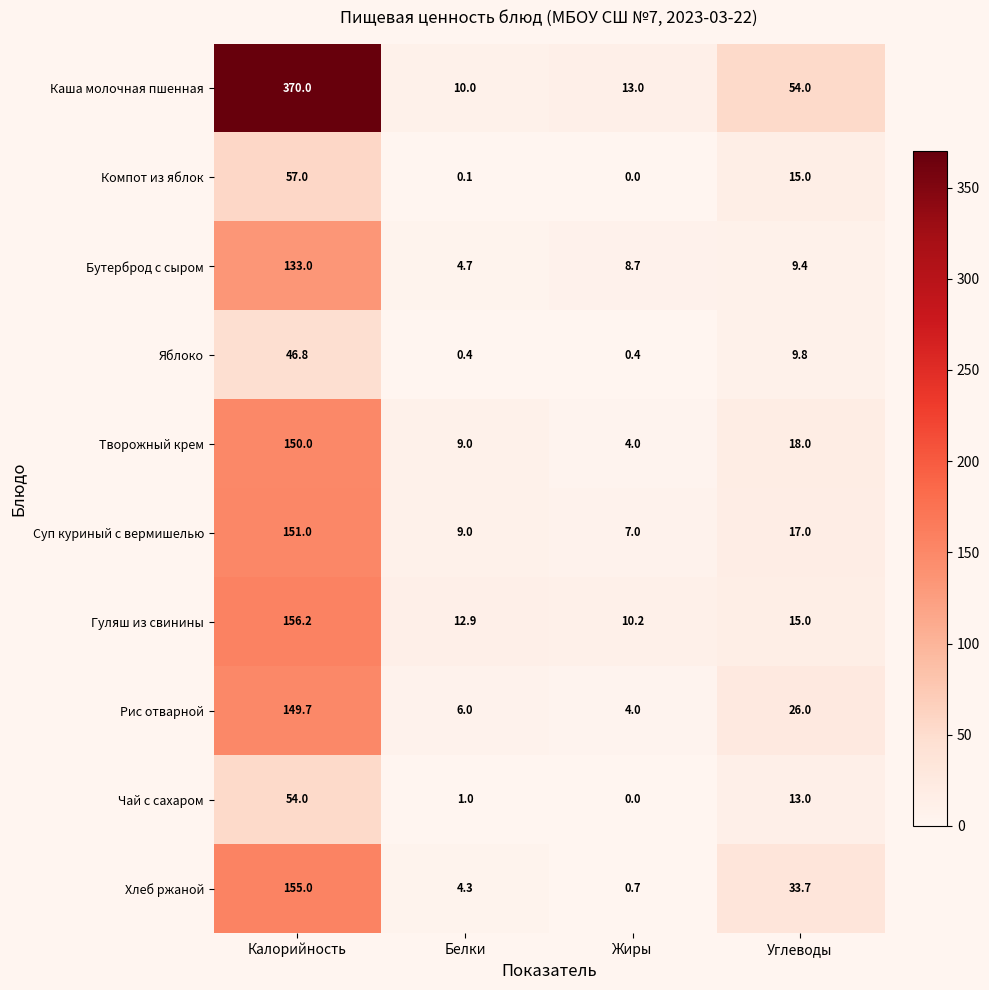

Which series has the largest total across all categories?

Каша молочная пшенная